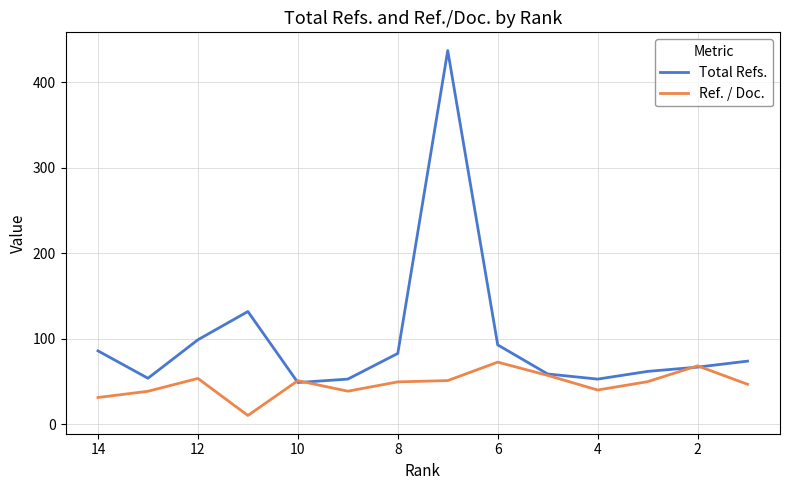

Which series has the largest total across all categories?

Total Refs.